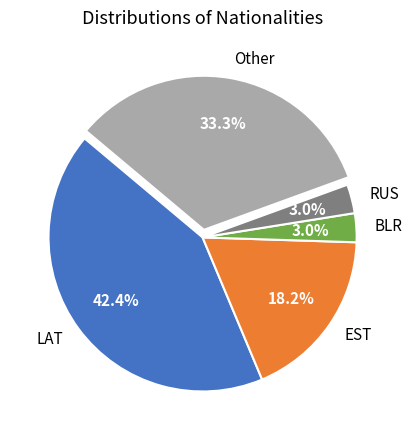

Between BLR and Other, which is larger?

Other